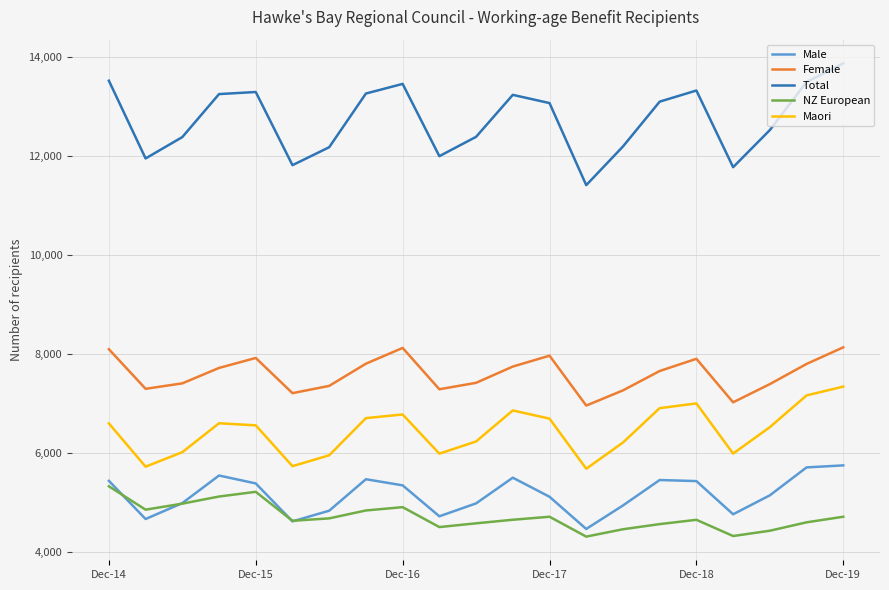

Which series has the widest spread of values?

Total